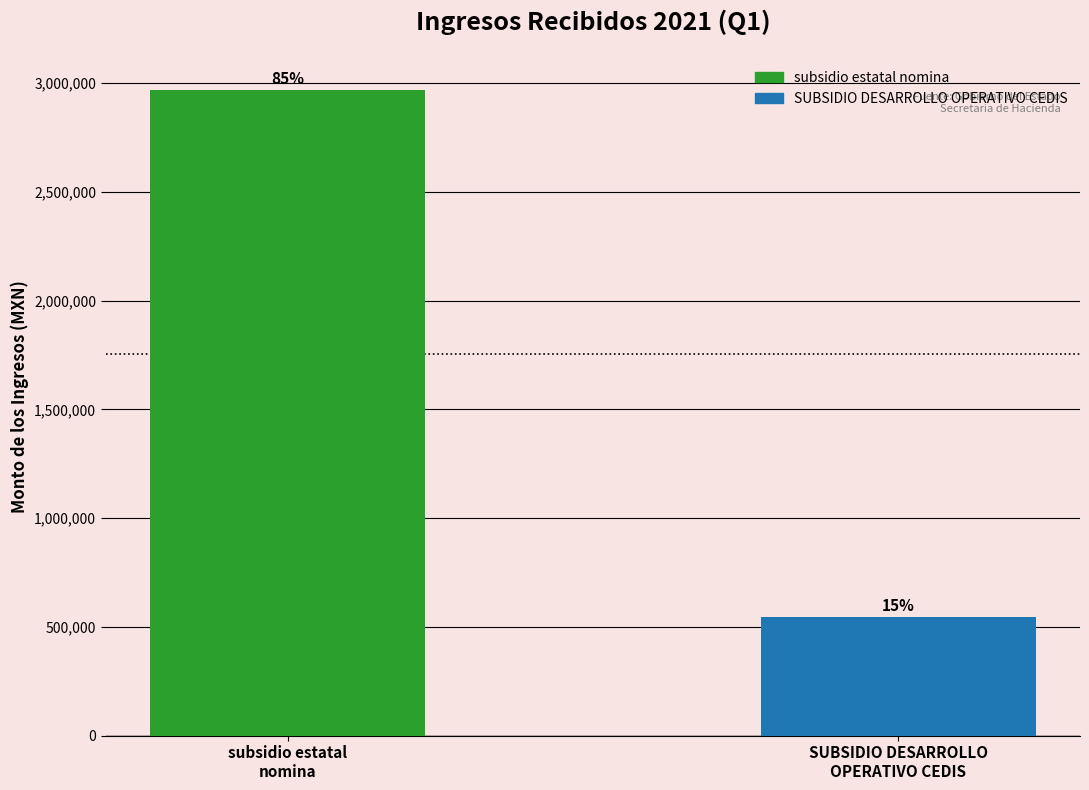

What is the smallest value displayed?

543336.2